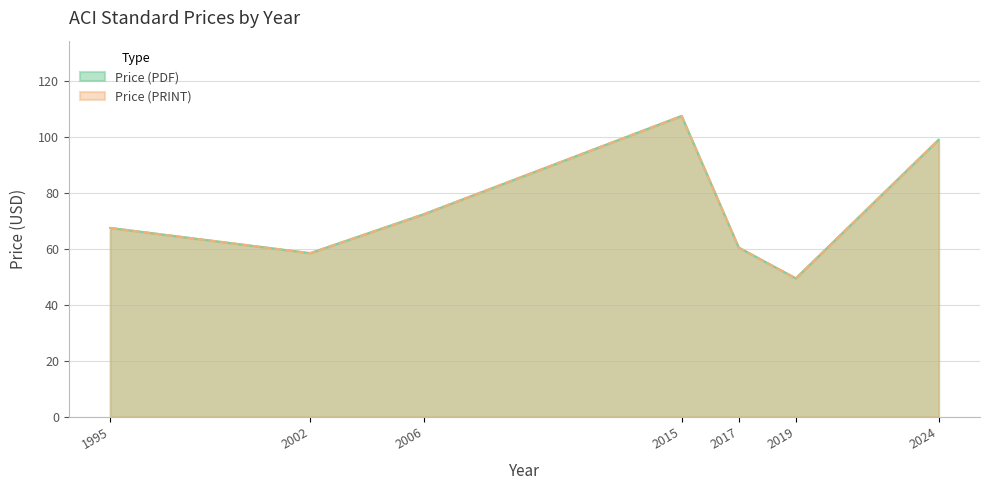

What is the value of the Price (PDF) point at the 3rd from the left?

72.5